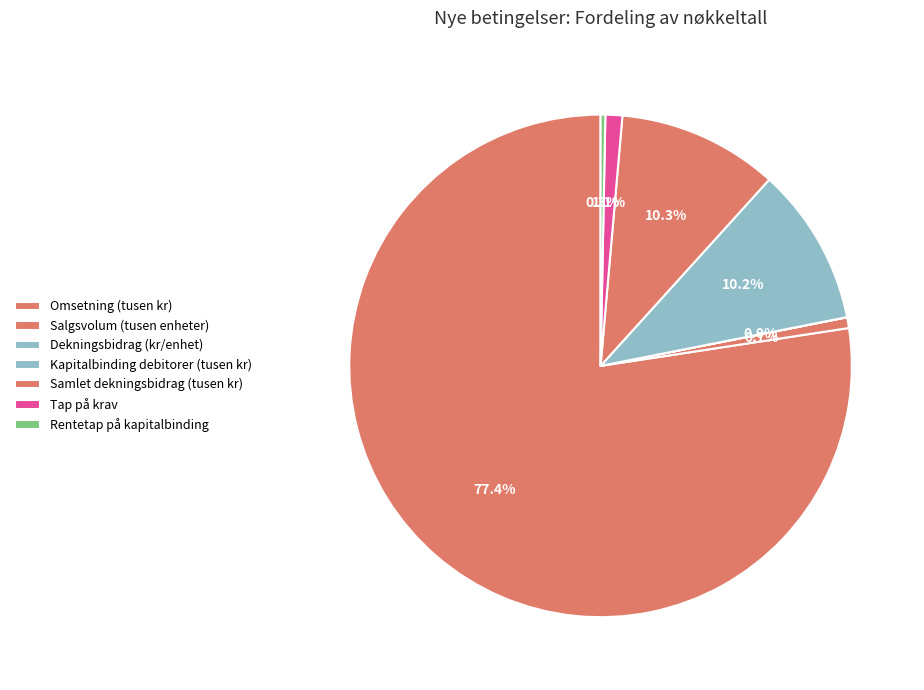

Count the number of slices in the pie.

7